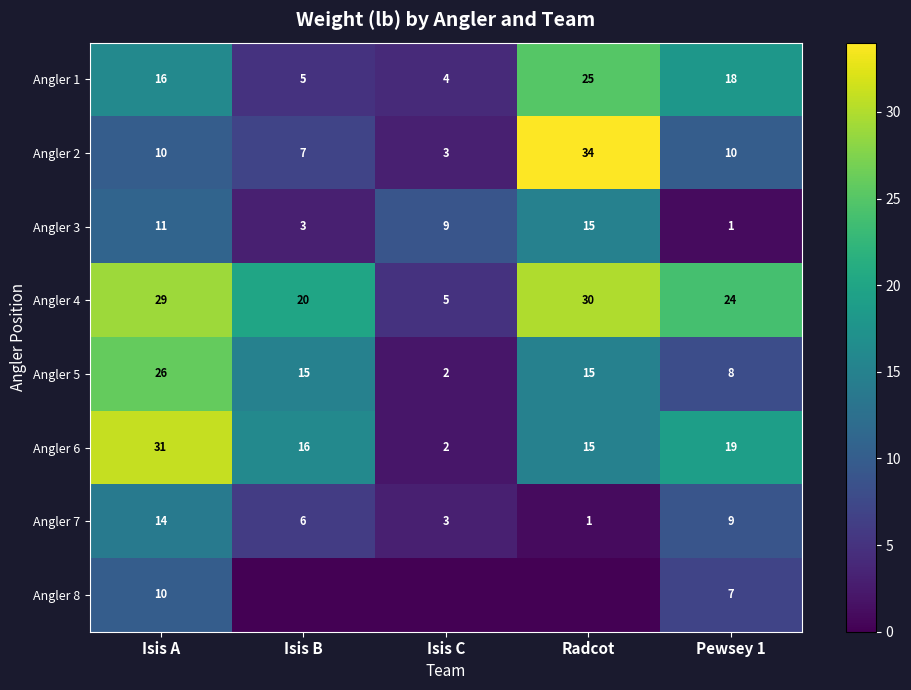

At which category does the chart reach its minimum across all series?

Isis B